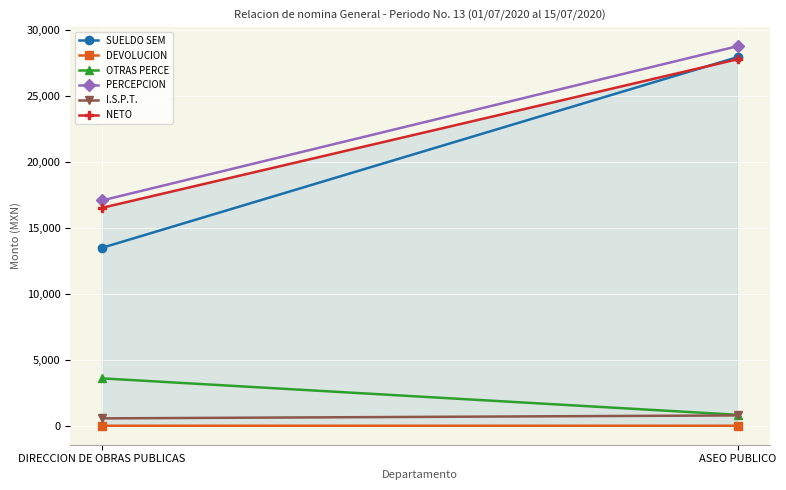

Which has a higher value, ASEO PUBLICO or DIRECCION DE OBRAS PUBLICAS?

ASEO PUBLICO